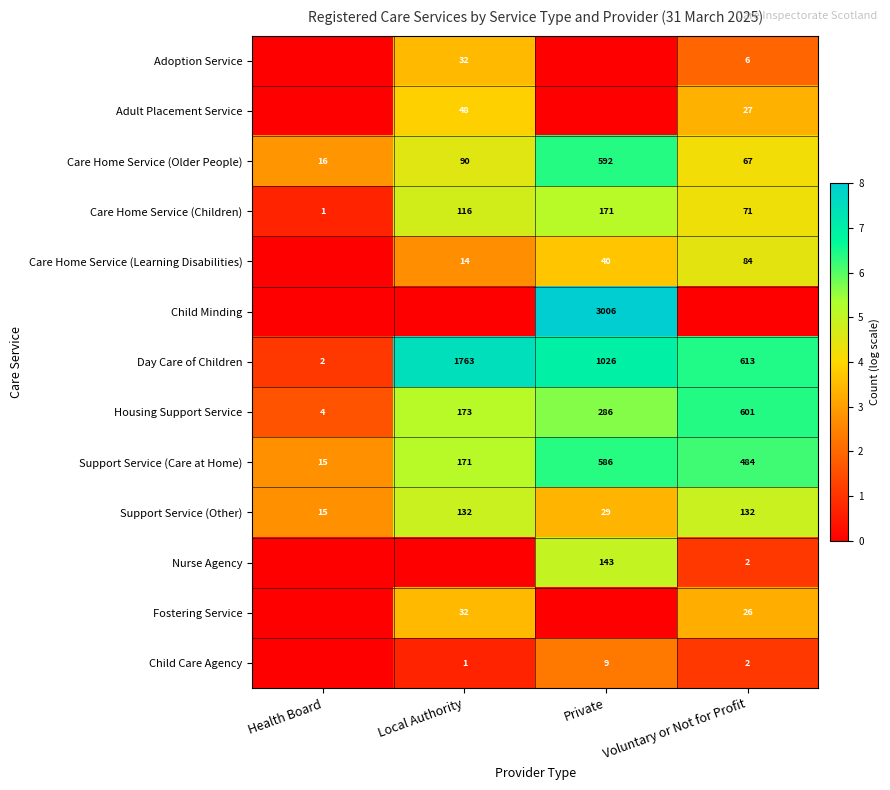

The value of Support Service (Other) at Voluntary or Not for Profit is 132. True or false?

True